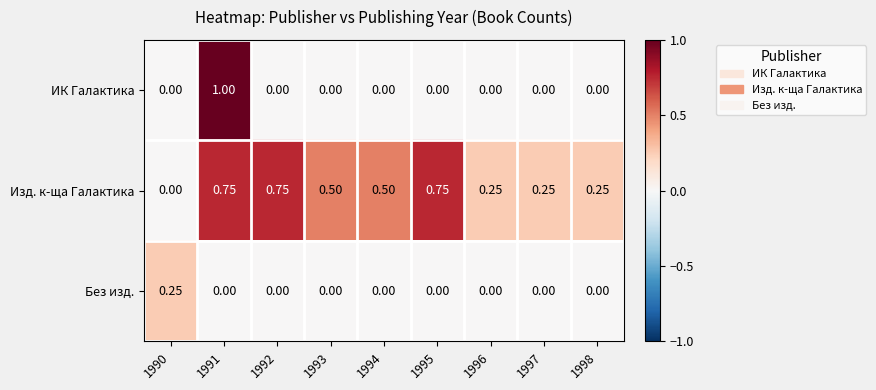

Count the number of data series in this chart.

3